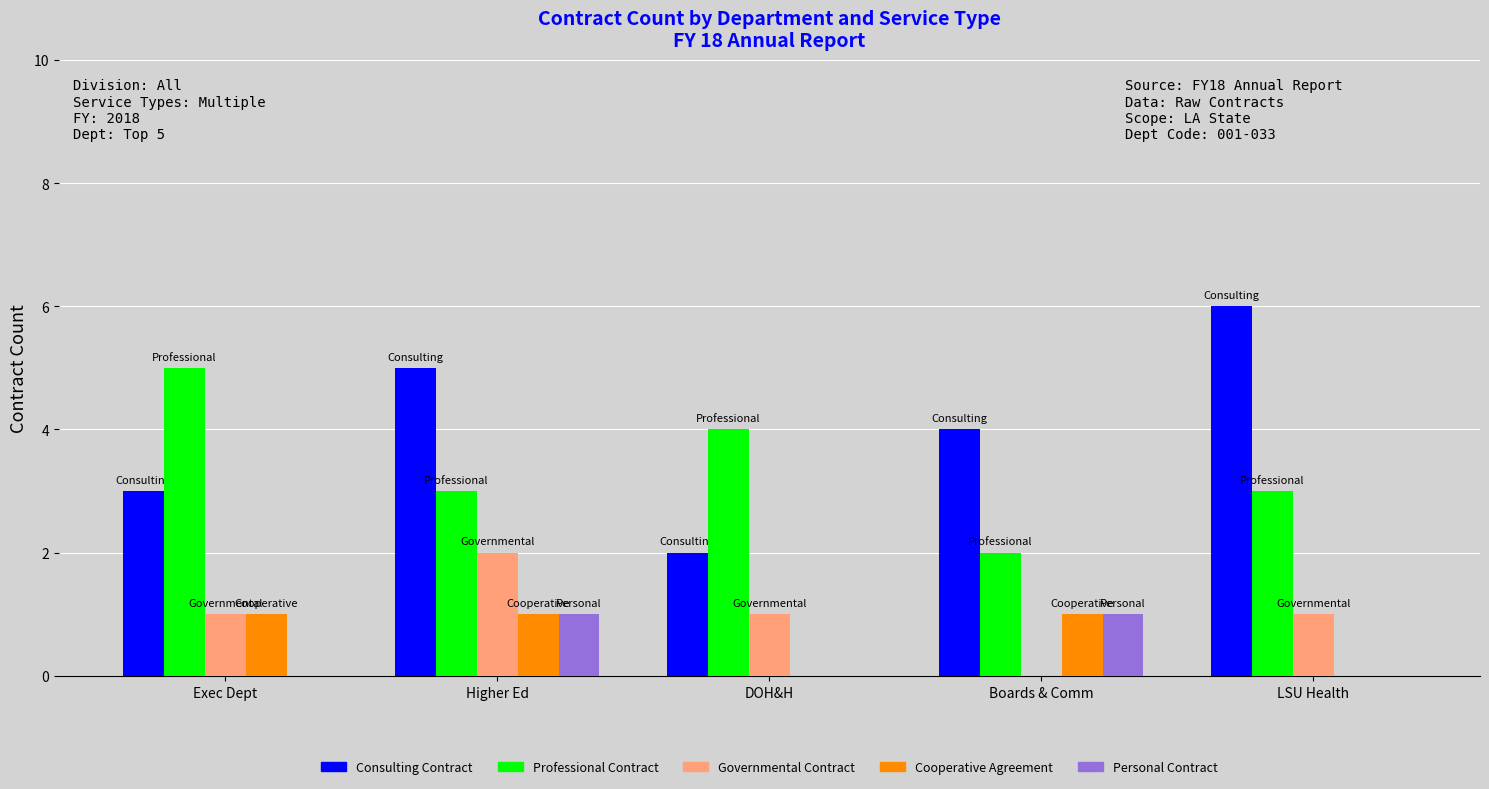

What are all the series names shown in the legend?

Consulting Contract, Professional Contract, Governmental Contract, Cooperative Agreement, Personal Contract